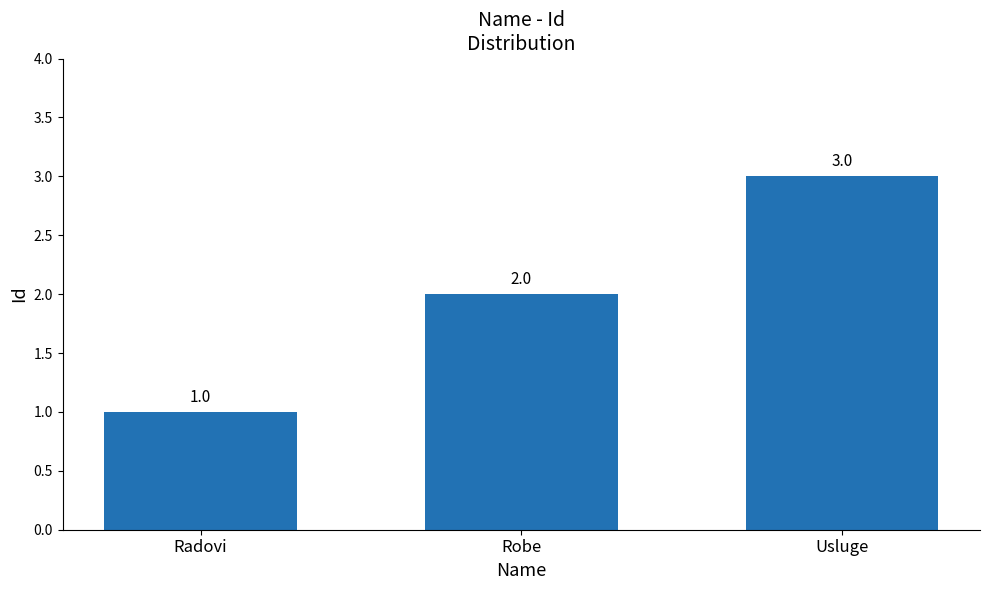

What is the change in value from Robe to Usluge?

+1